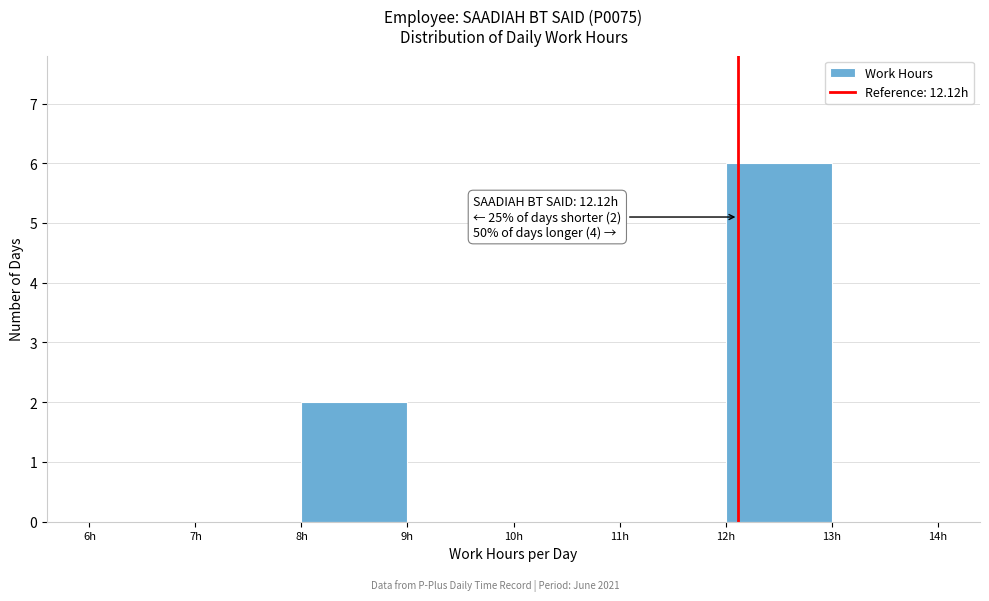

Which range on the x-axis has the tallest bar?

12 to 13